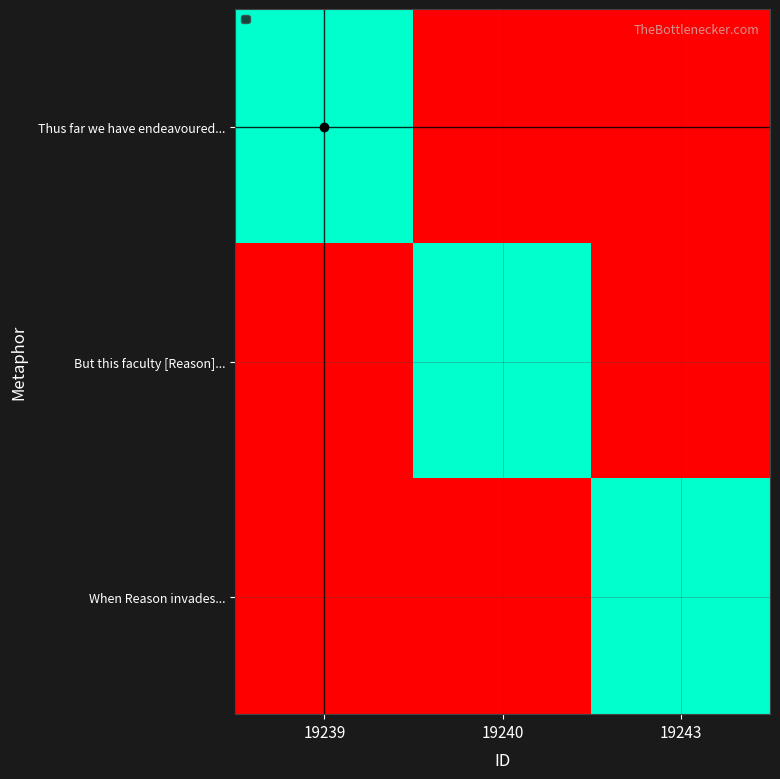

The value of But this faculty [Reason]... at 19240 is 0.4. True or false?

False